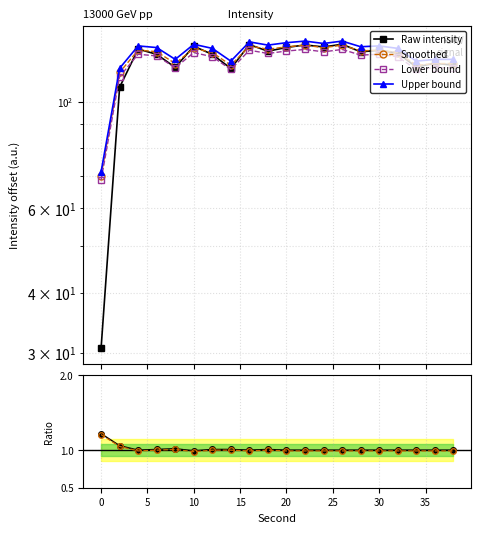

What is the maximum value for Upper bound?

133.6